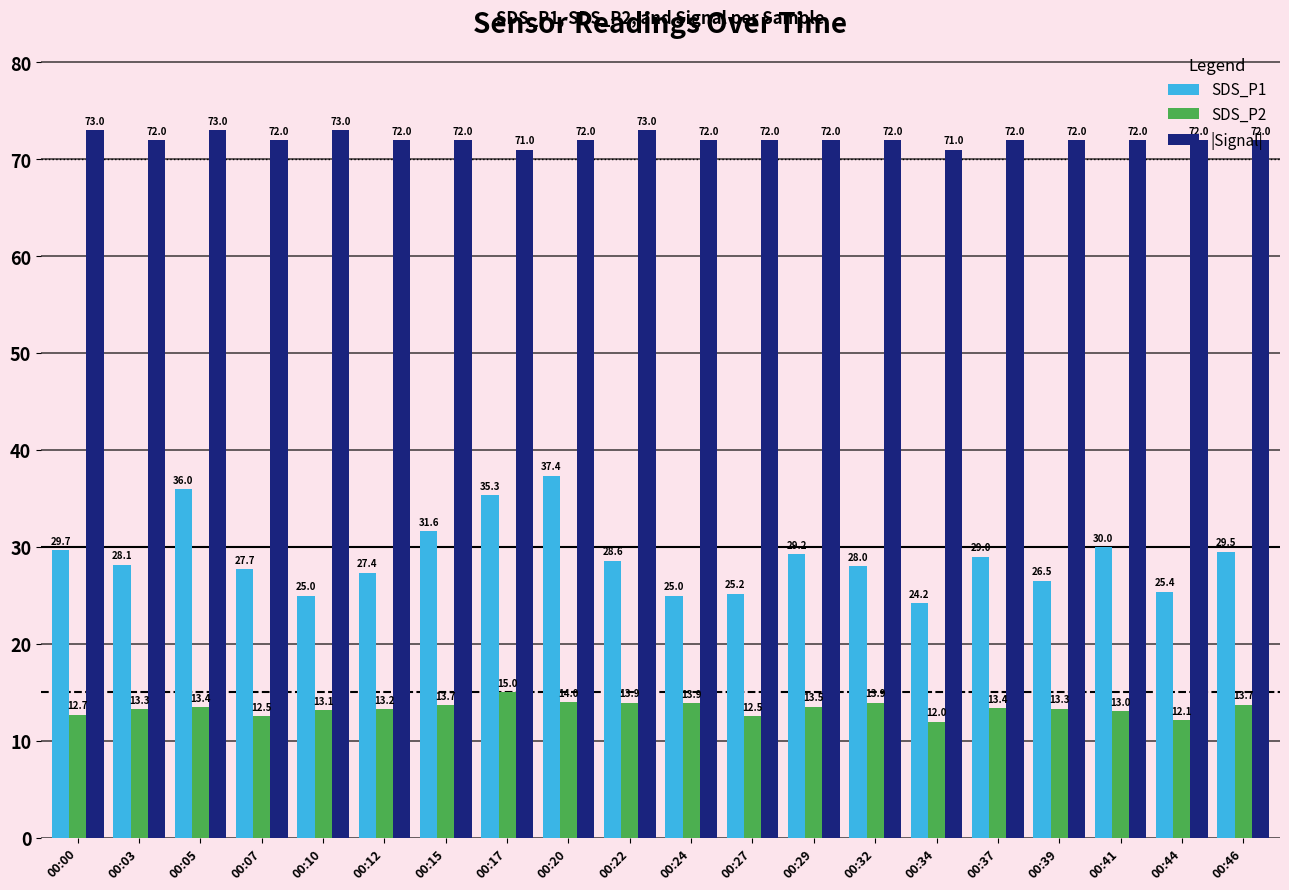

Is it true that SDS_P2 equals 13.9 at 00:24?

True